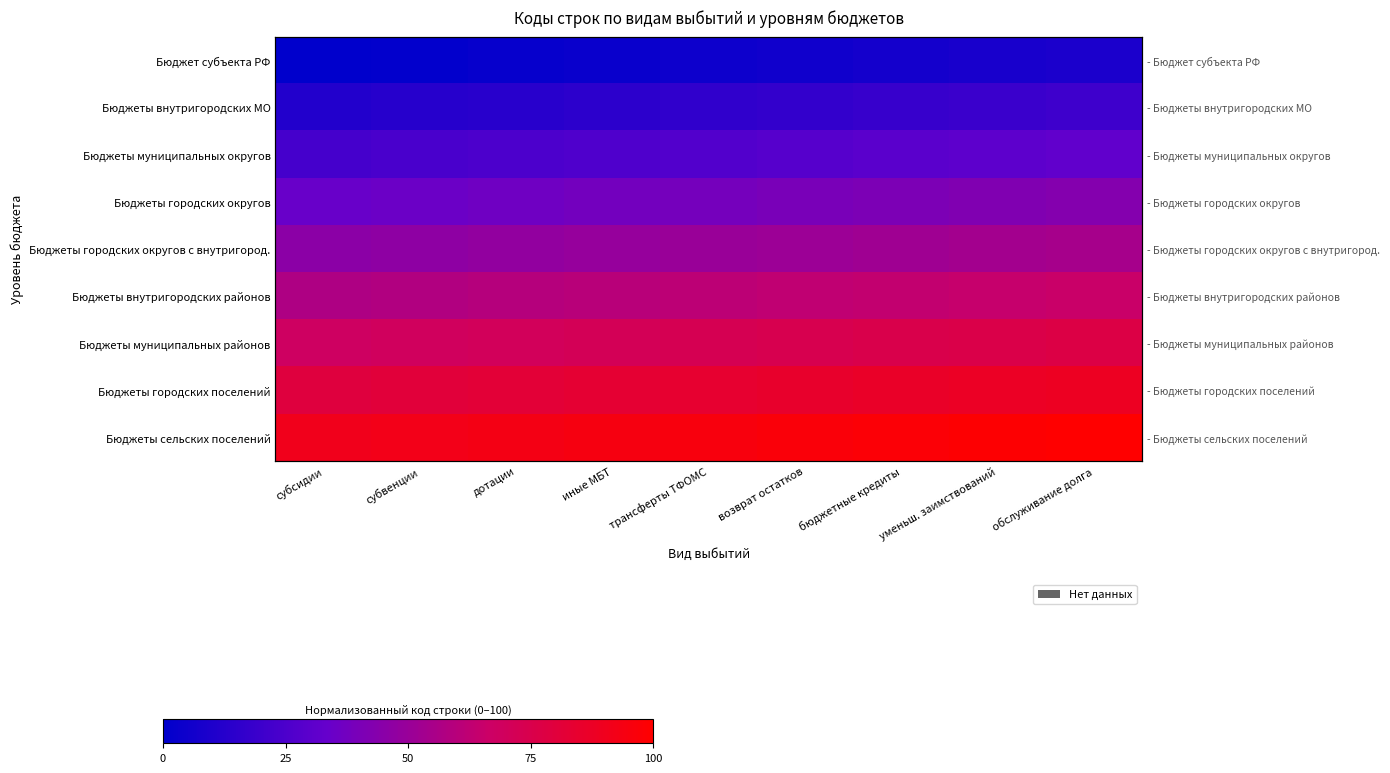

At which label does Бюджеты городских поселений reach its peak?

обслуживание долга